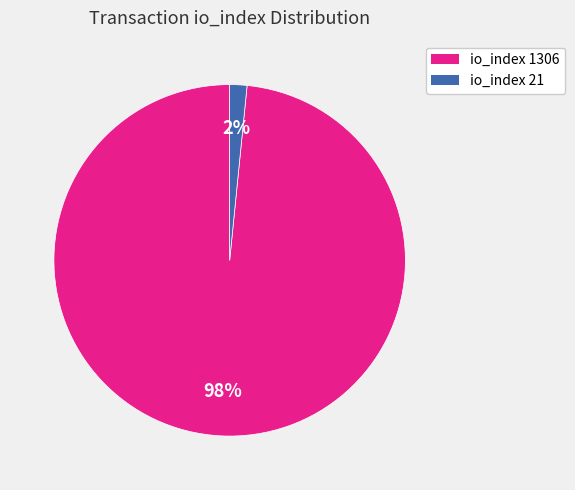

To the nearest percent, what percentage of the pie is io_index 21?

2%